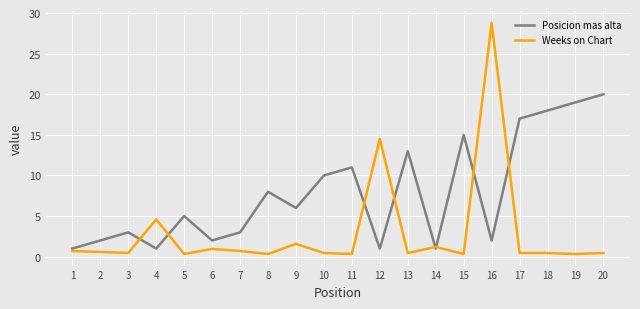

What is the spread (max minus min) of values at 10?

9.5